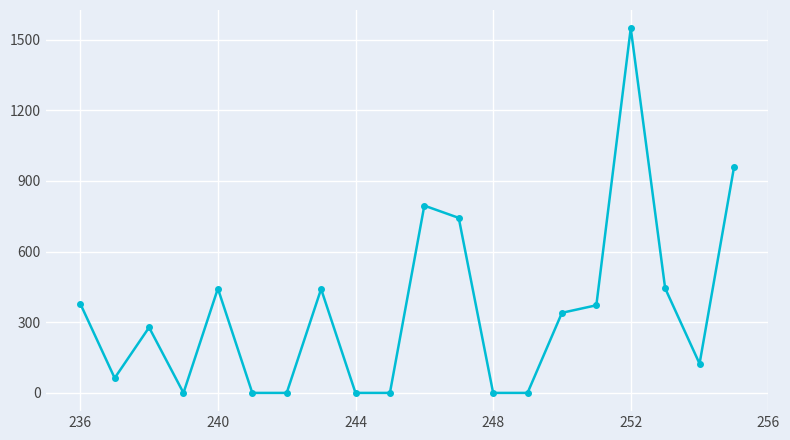

Which label corresponds to the largest value in the chart?

252